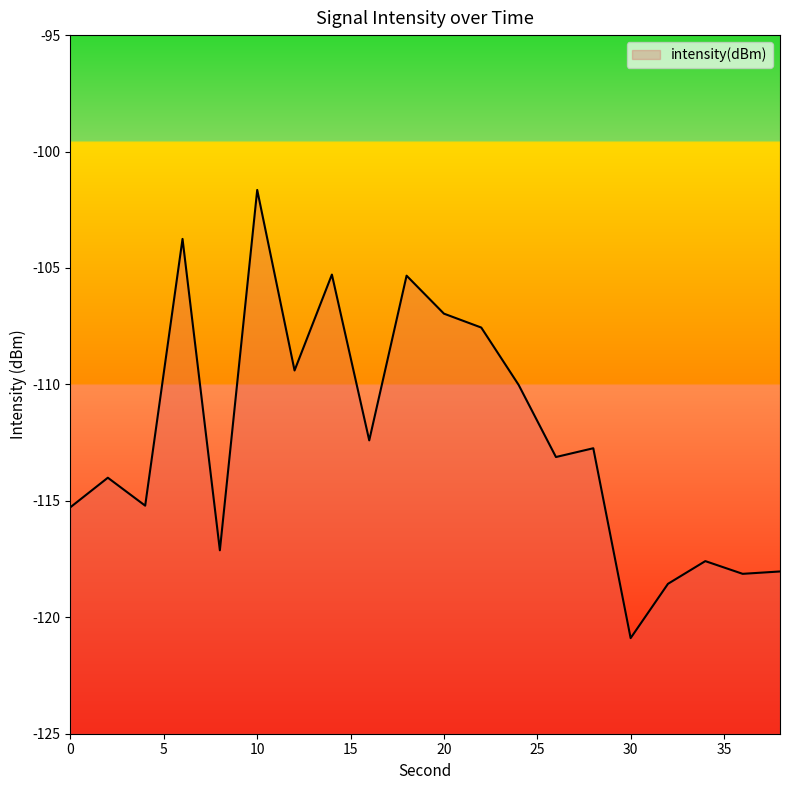

What is the approximate value at 36?

-118.1